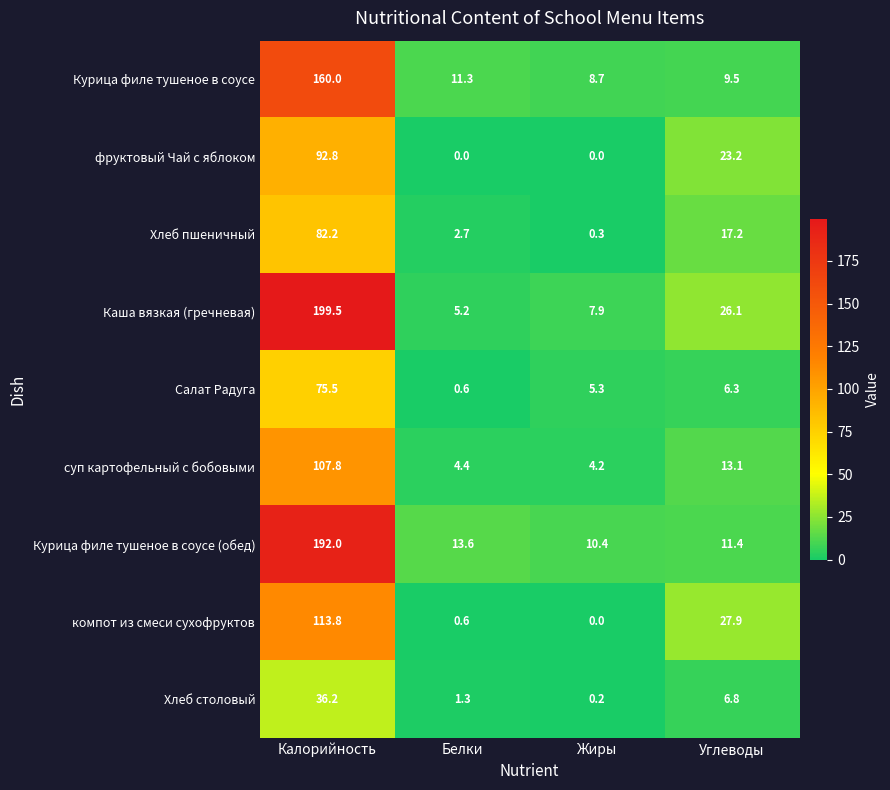

What is the difference between the Курица филе тушеное в соусе (обед) values at Белки and Калорийность?

178.4